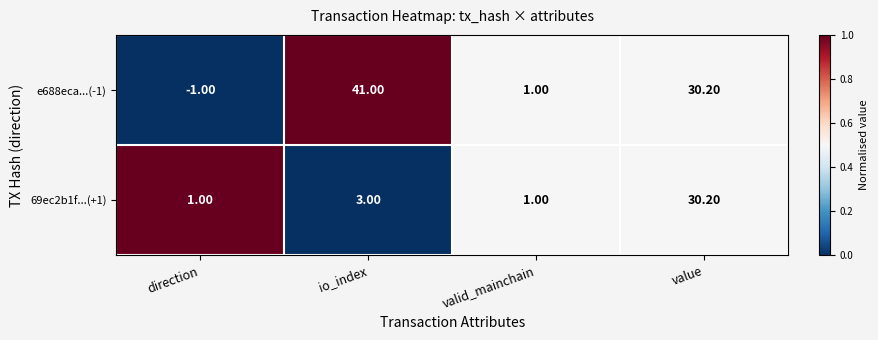

How many data points in e688eca...(-1) are less than 30?

2